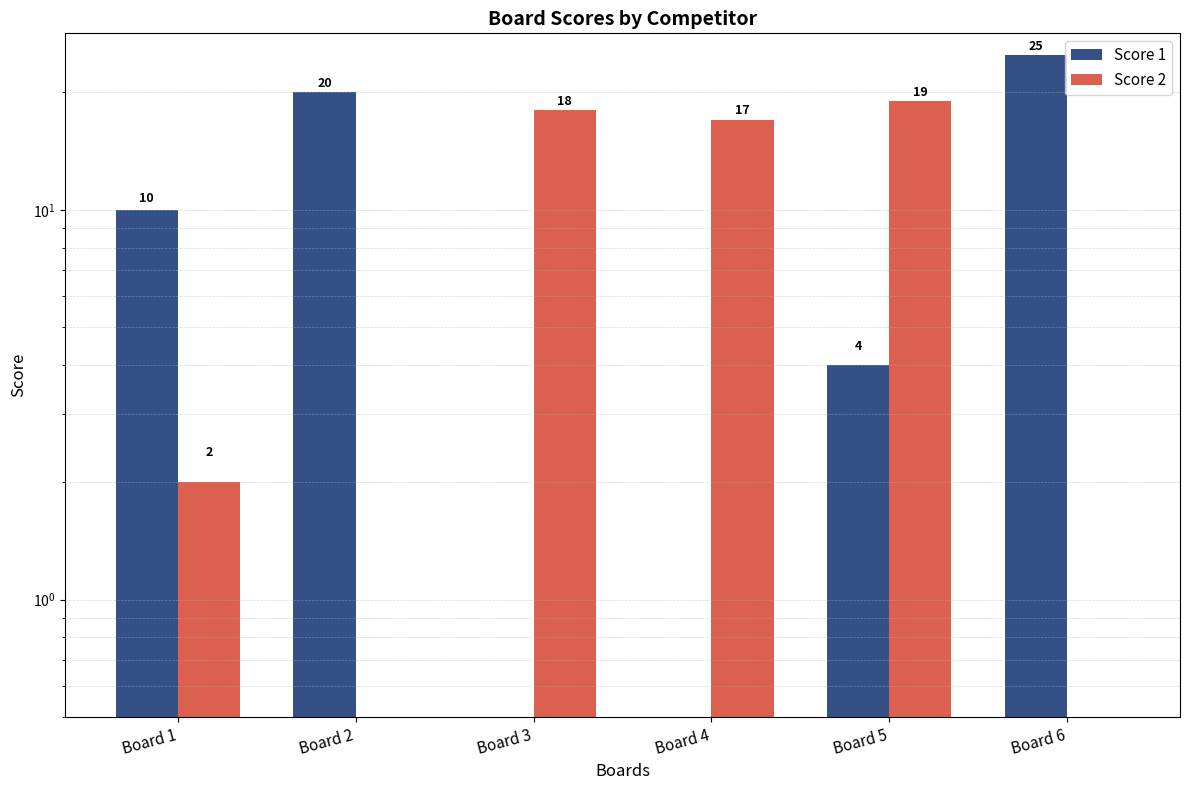

What are all the series names shown in the legend?

Score 1, Score 2